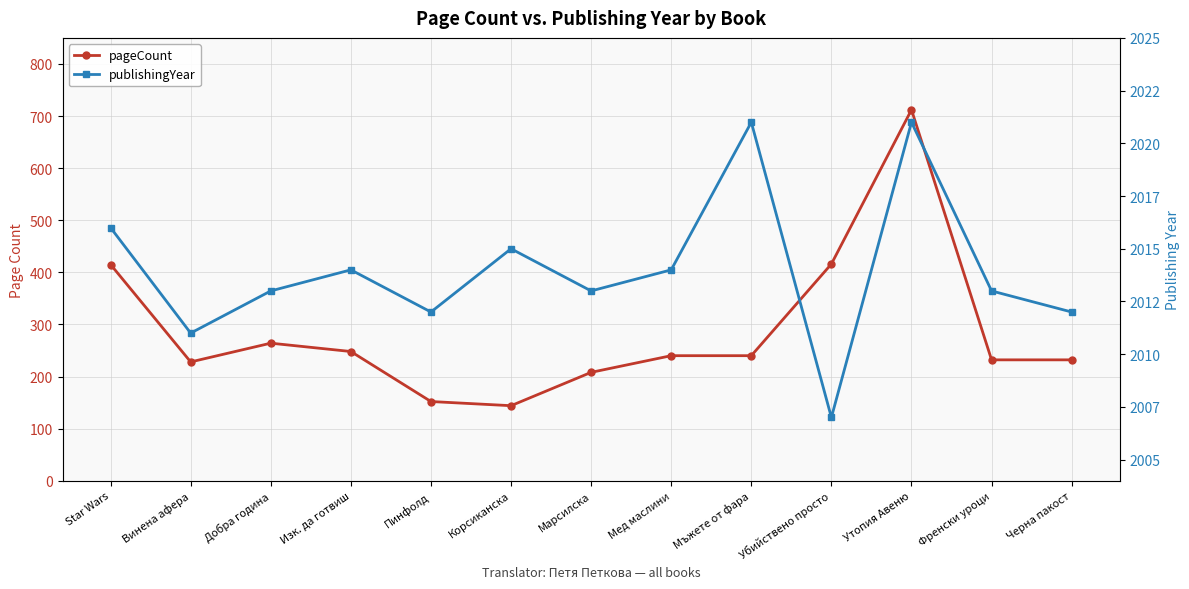

At which label is pageCount closest to 428?

Убийствено просто